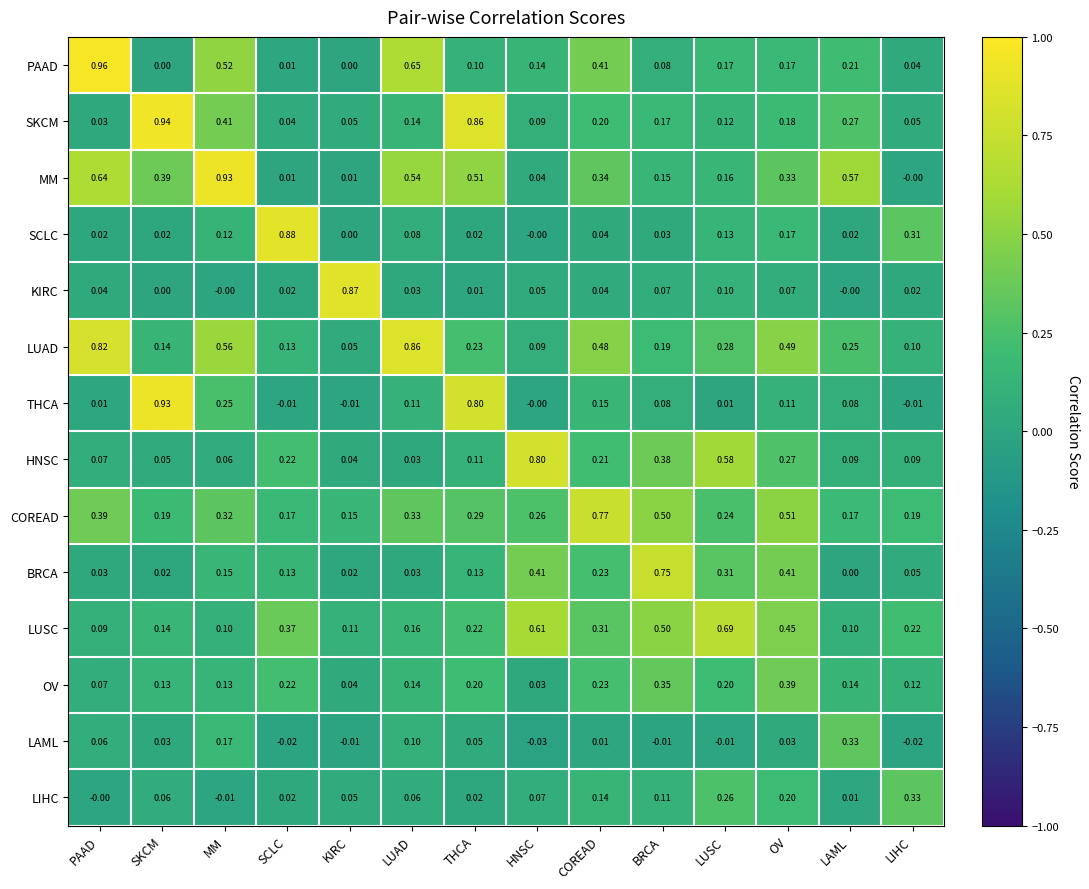

Which series changed the most between SKCM and KIRC?

THCA